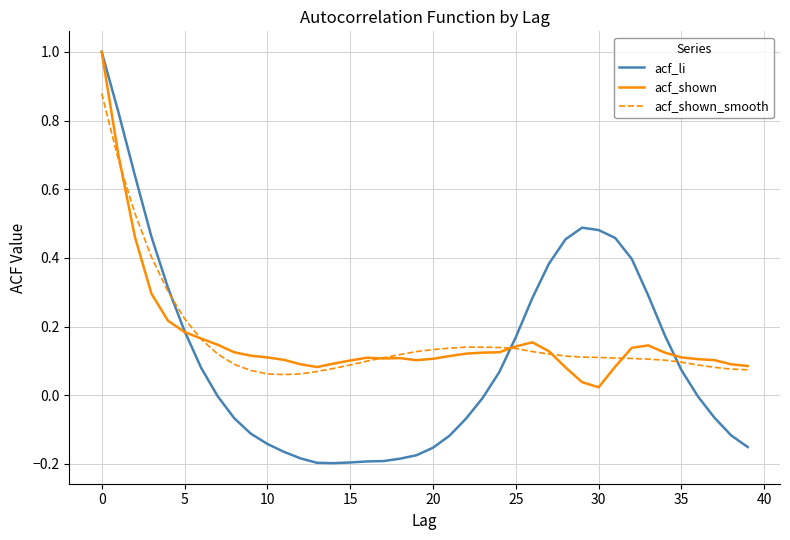

What is the greatest value displayed?

1.0